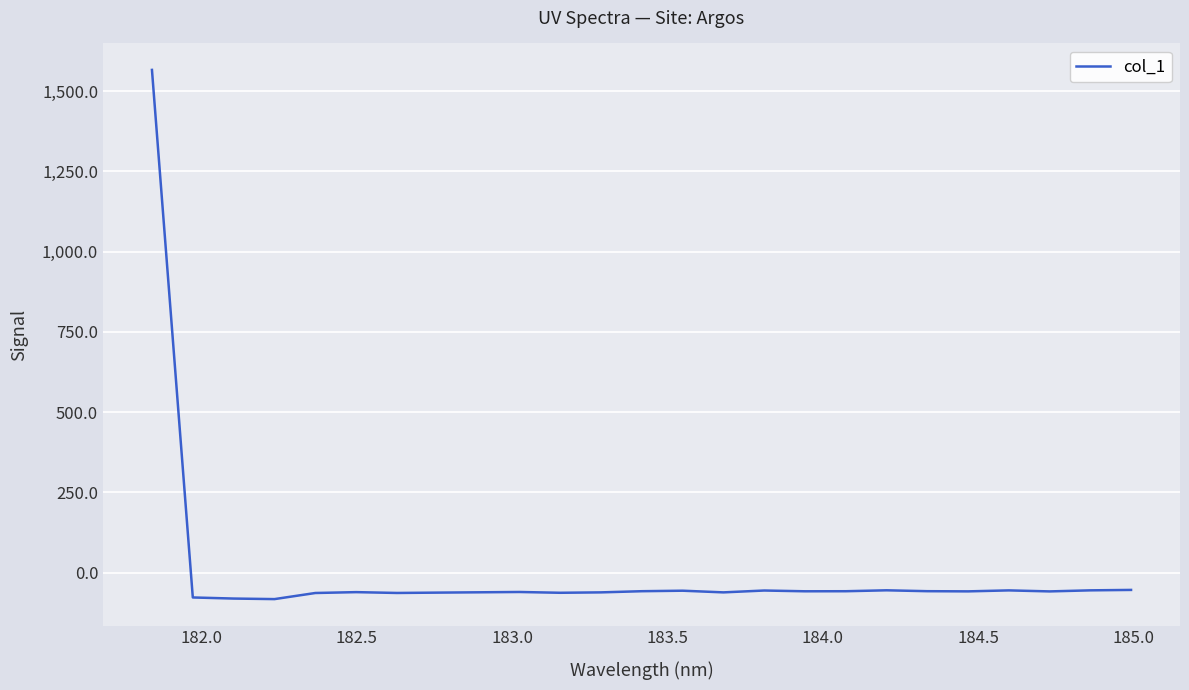

What is the smallest value displayed?

-82.8